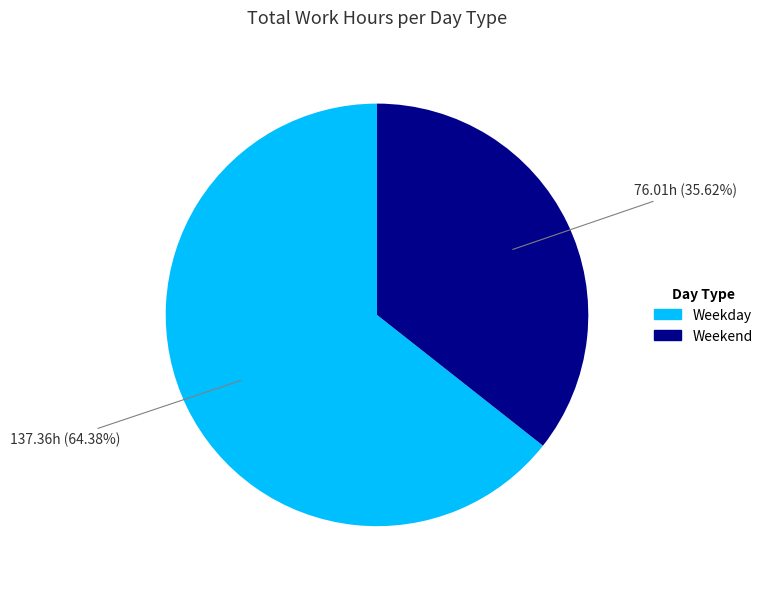

Count the number of slices in the pie.

2